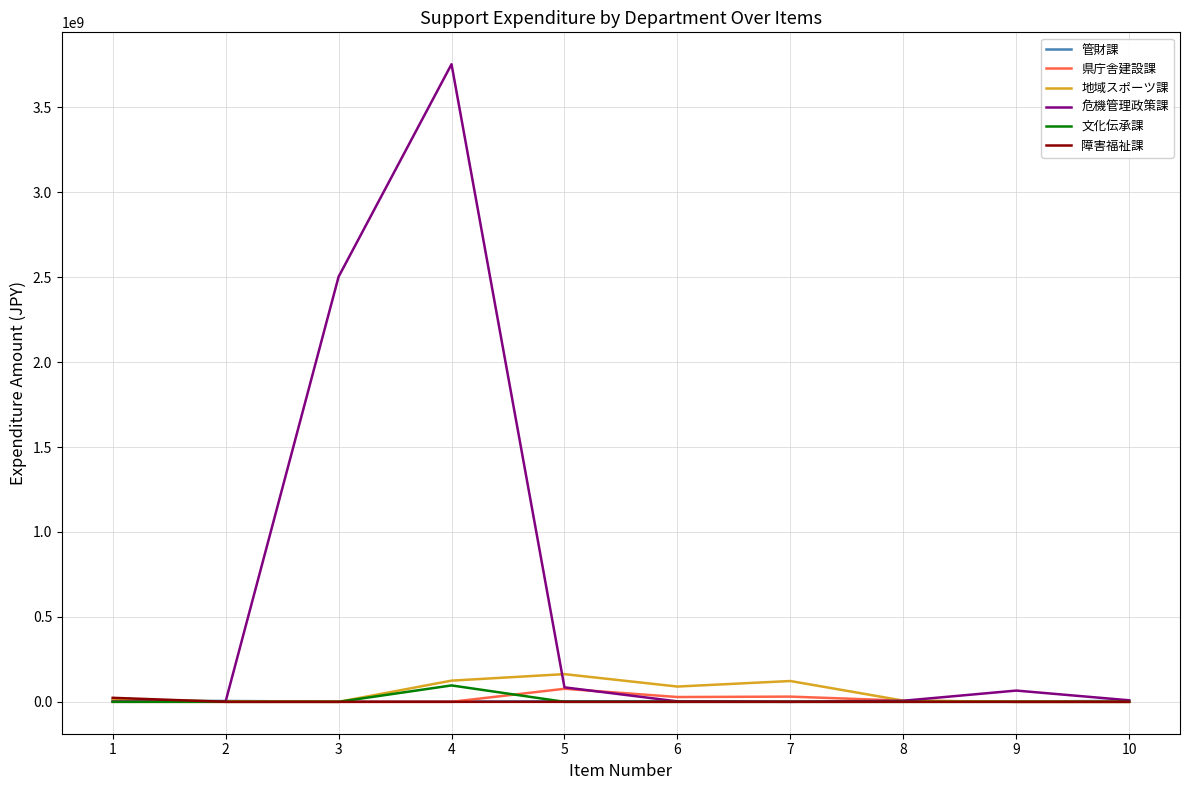

Which series has the widest spread of values?

危機管理政策課